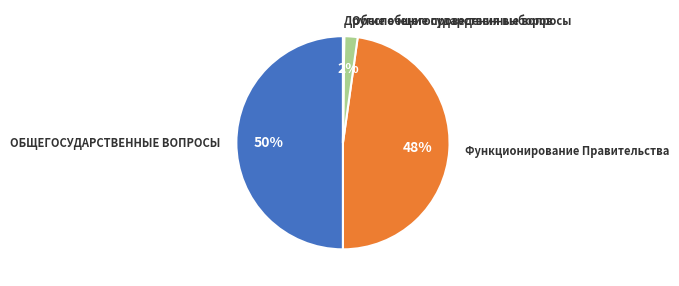

To the nearest percent, what is the difference between the largest and smallest slice percentages?

50%